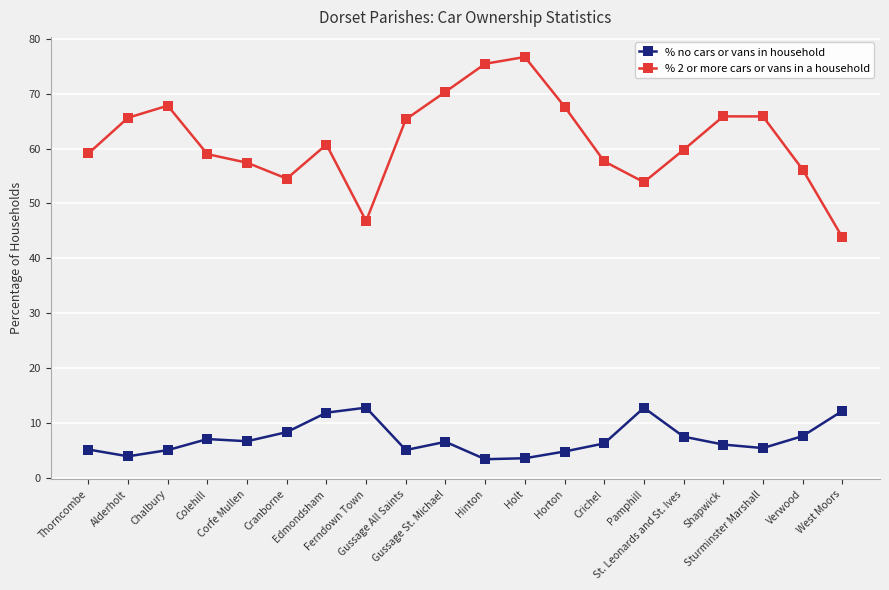

What is the label of the 11th point from the left?

Hinton